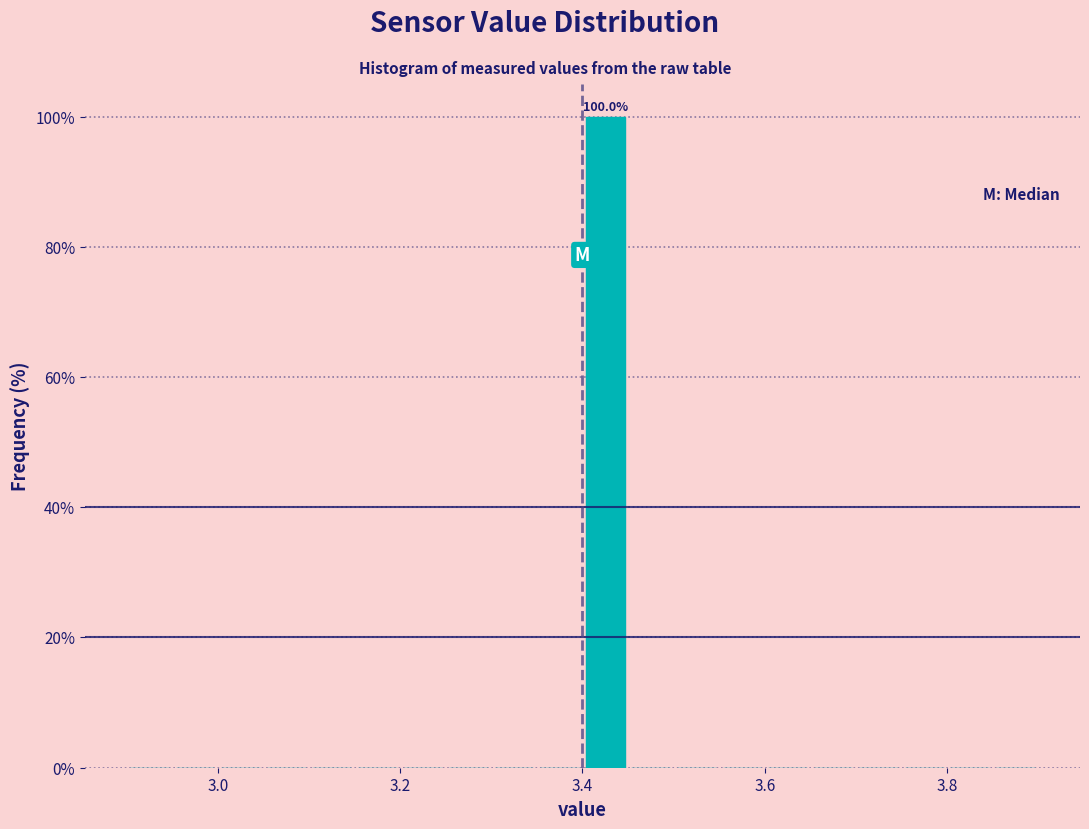

Around what value on the x-axis is the tallest bar? Give the approximate position of its centre, as read against the axis.

3.42